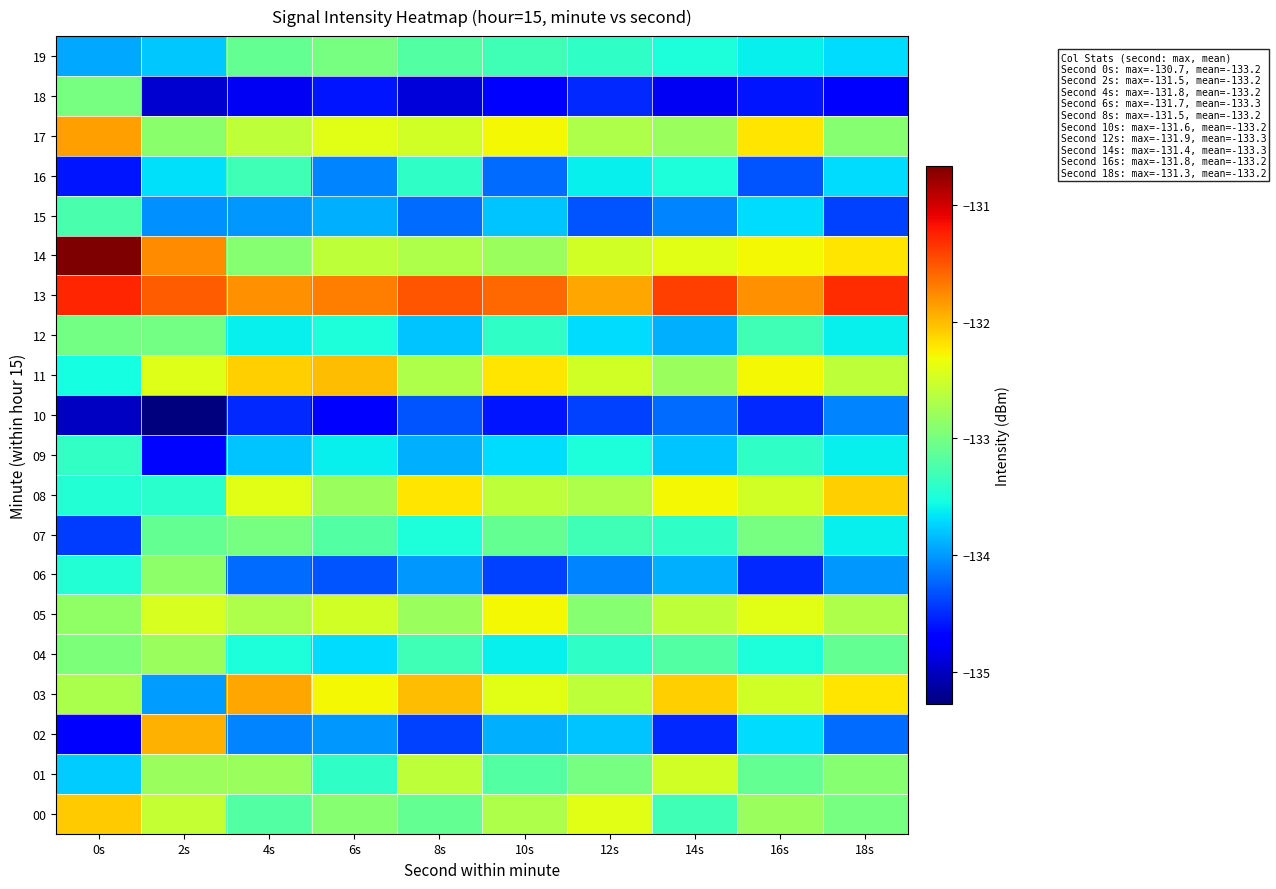

What is the smallest value displayed?

-135.3